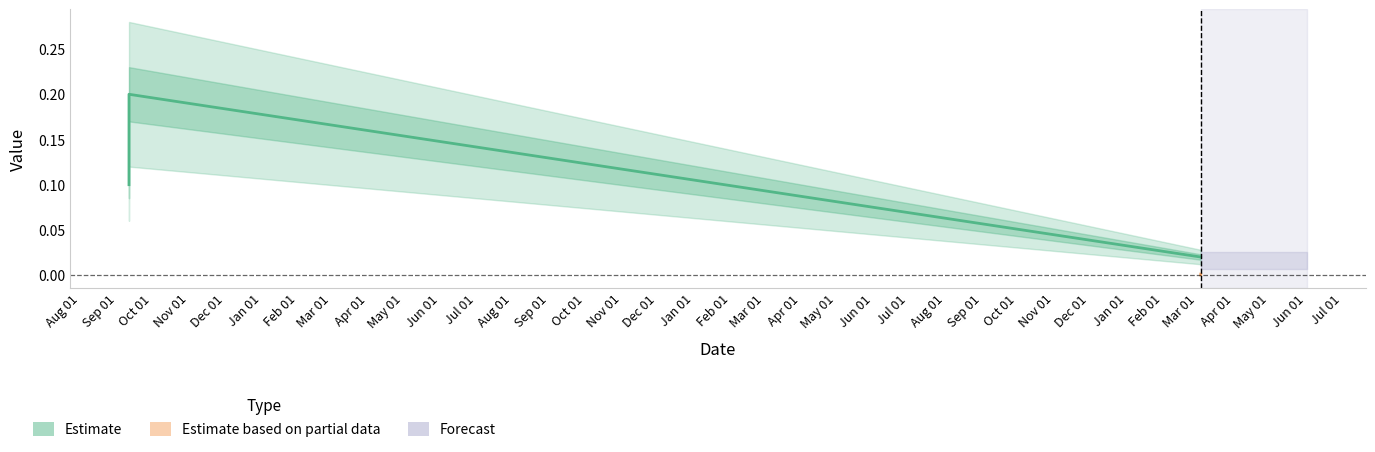

The value at 2021-09-11 00:15:00 is 0.1. True or false?

True